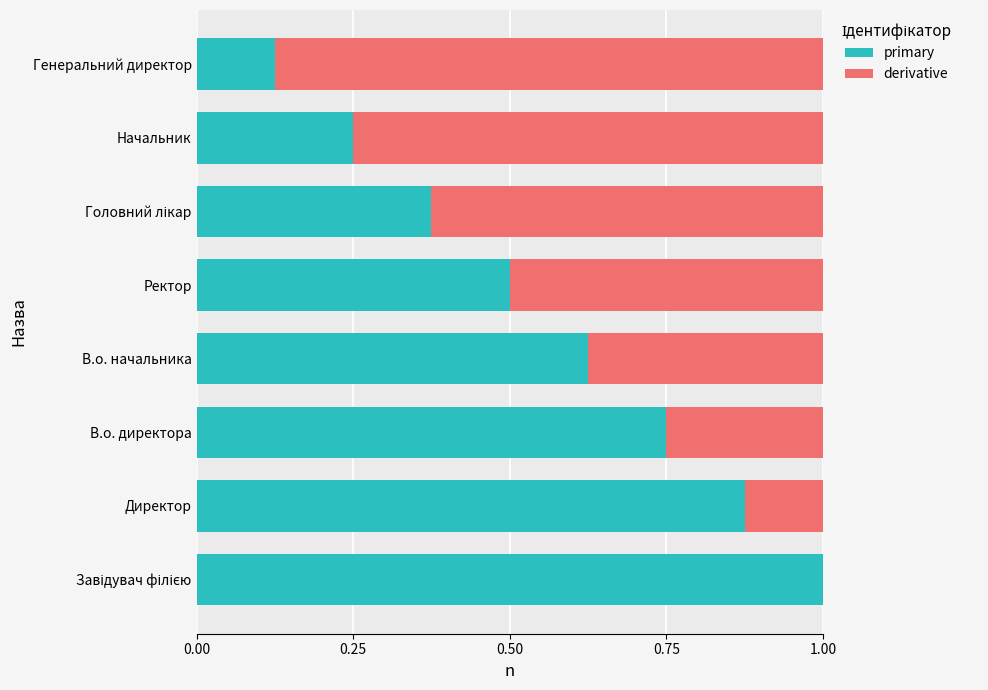

What are all the series names shown in the legend?

primary, derivative